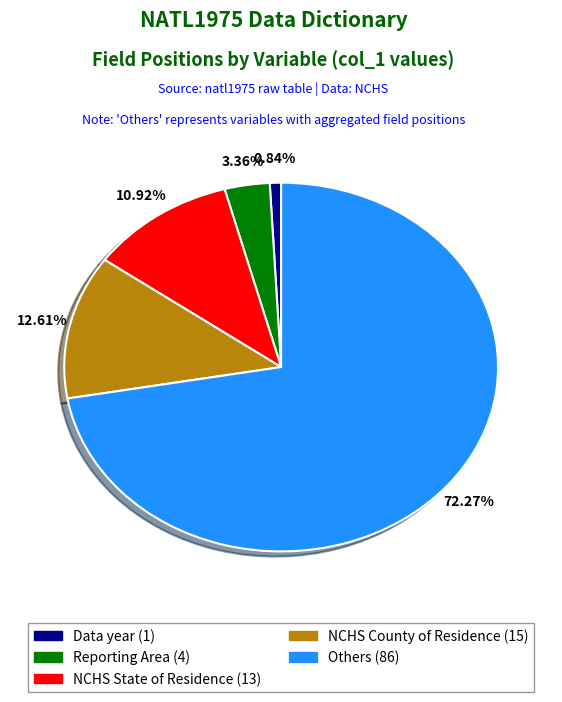

Is there any slice that represents more than half of the pie?

Yes